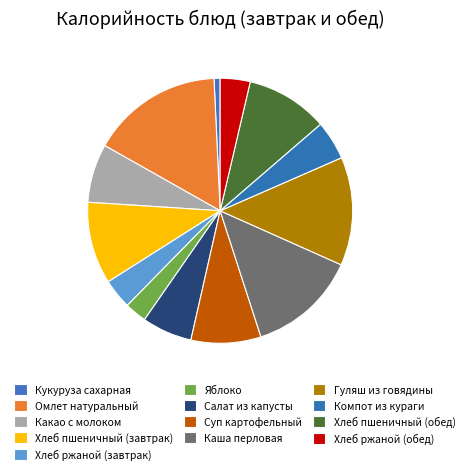

To the nearest percent, what is the average slice percentage?

8%